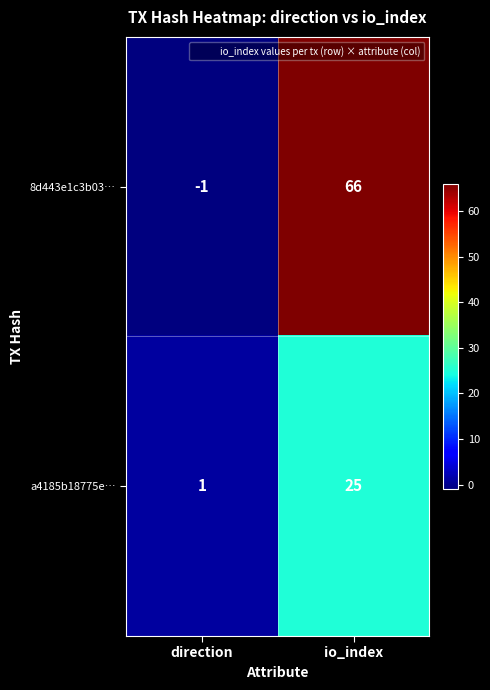

What is the sum of all 8d443e1c3b03… values?

65